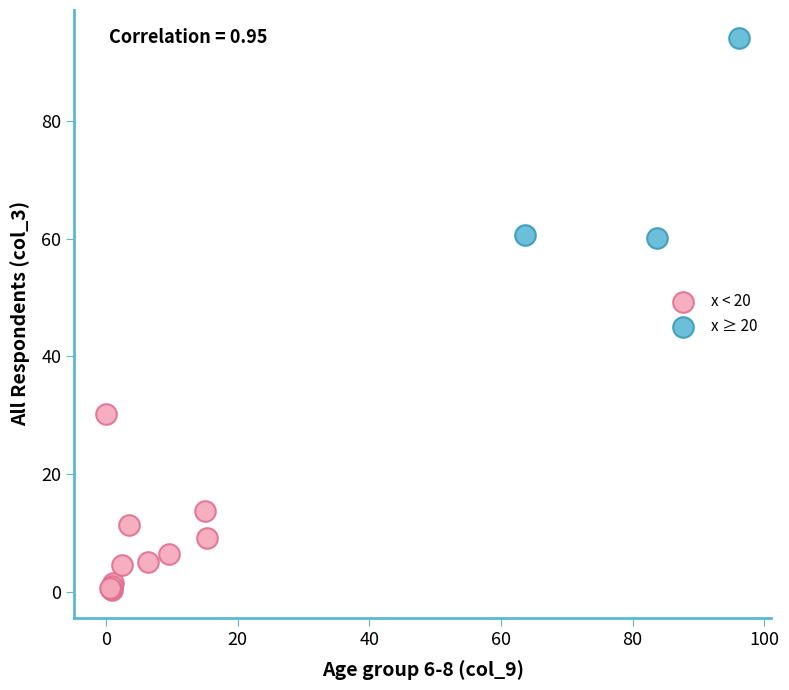

Which series contains the lowest Y value?

x < 20